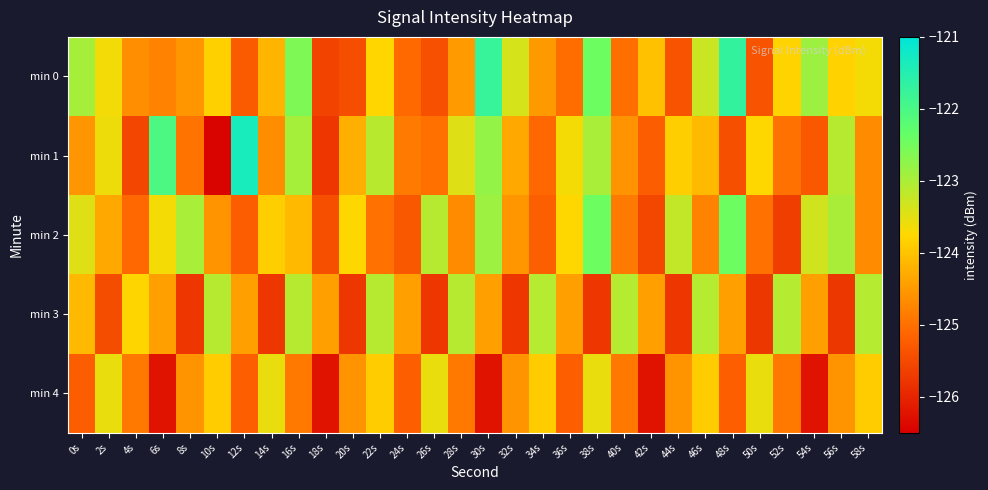

What is the total value across all series at 46s?

-619.1